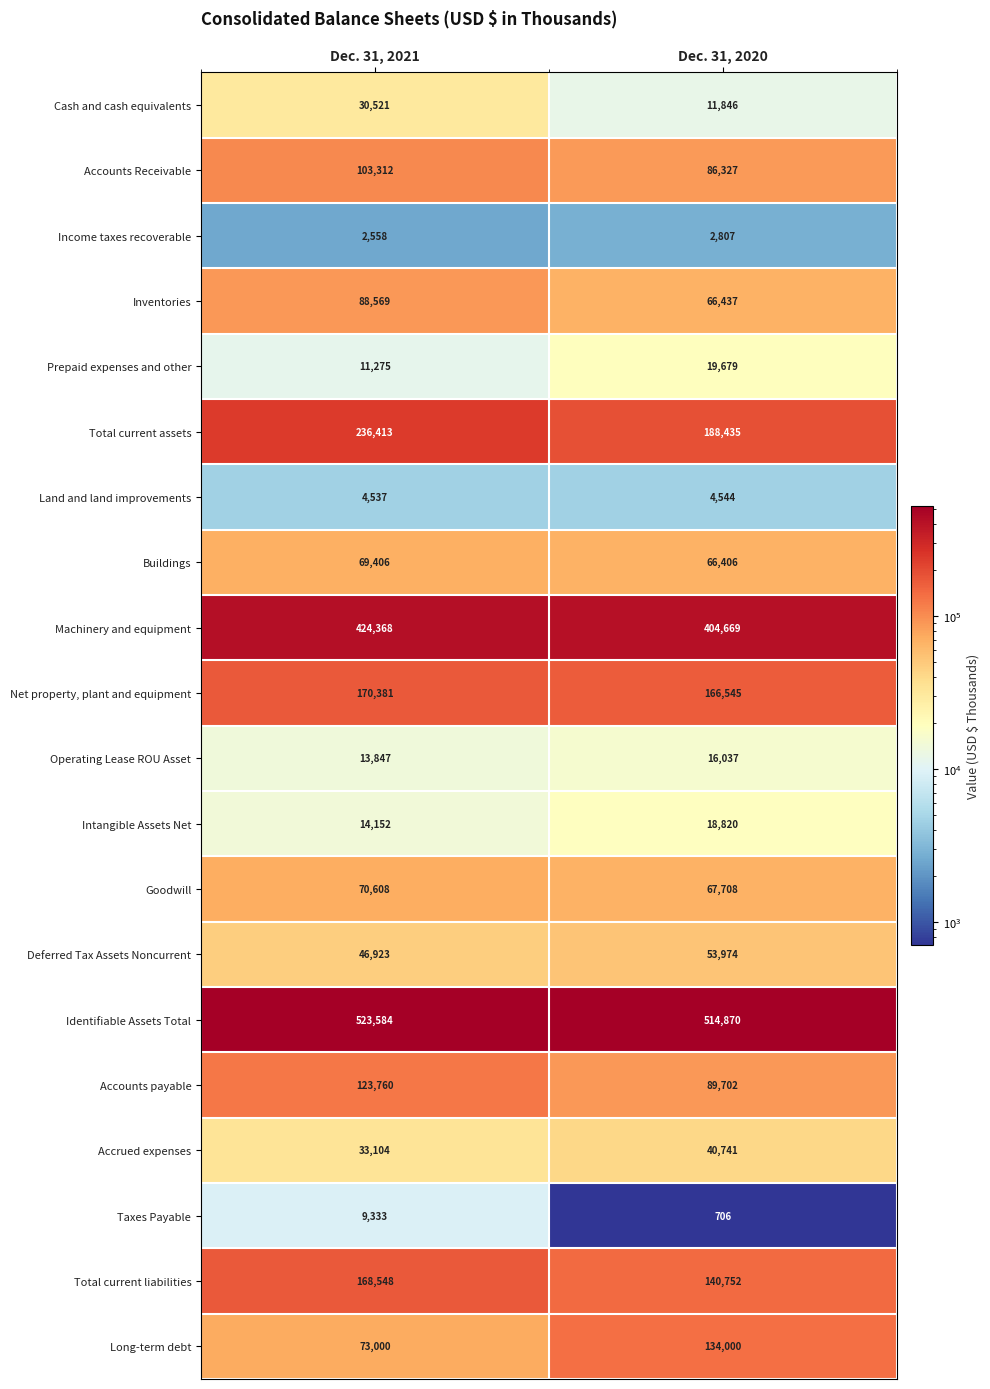

What is the difference between the Deferred Tax Assets Noncurrent values at Dec. 31, 2021 and Dec. 31, 2020?

7051